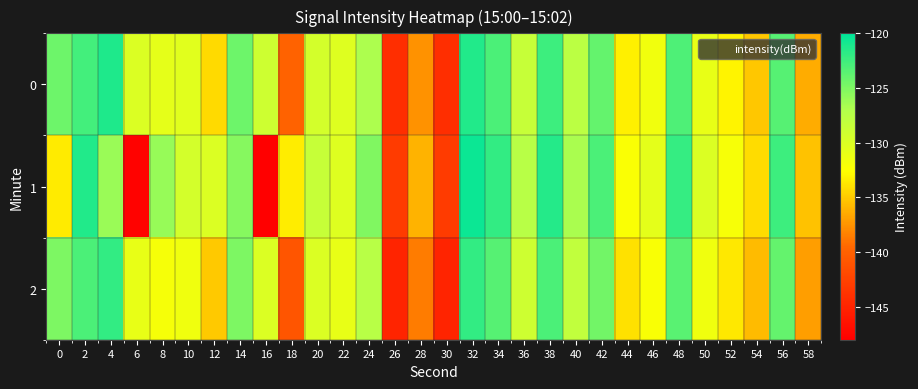

List the series in order of their peak value, highest first.

1, 0, 2